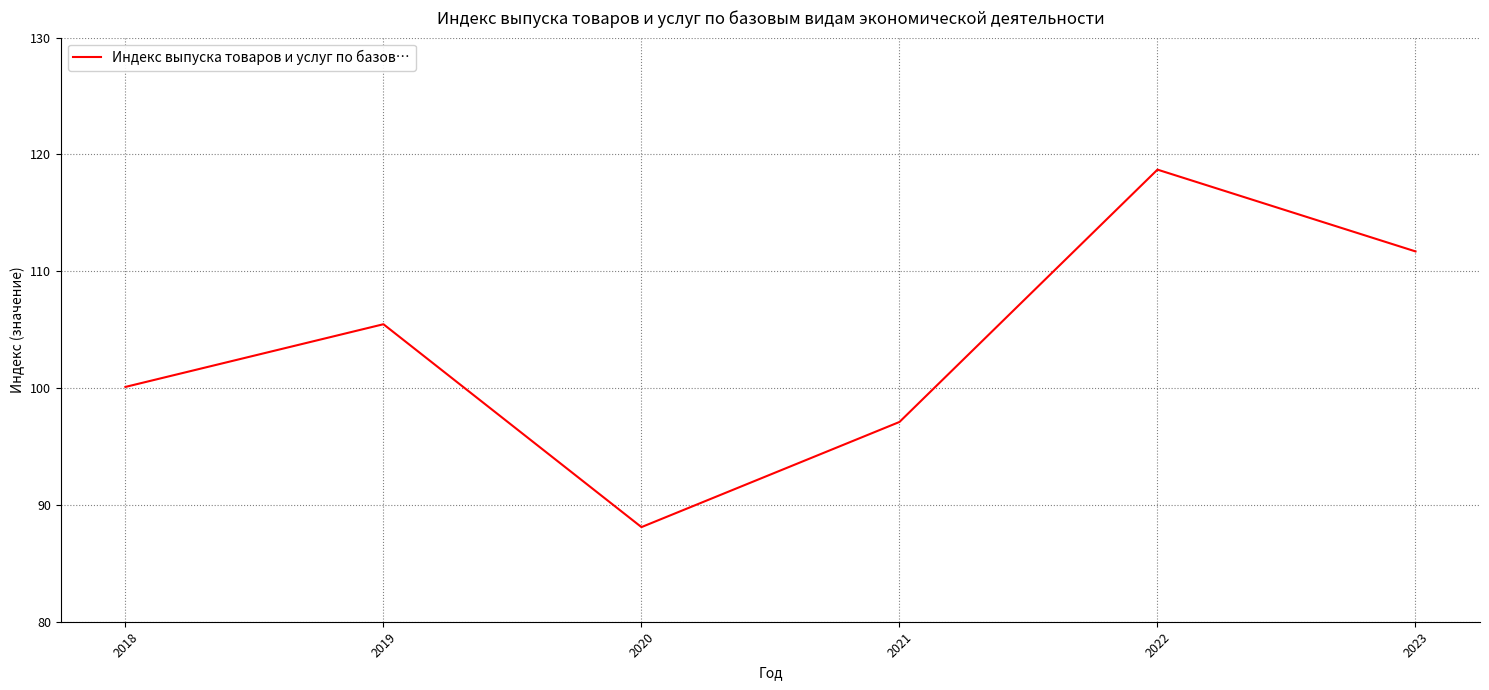

Approximately how many times larger is the value at 2018 compared to 2020?

1.1